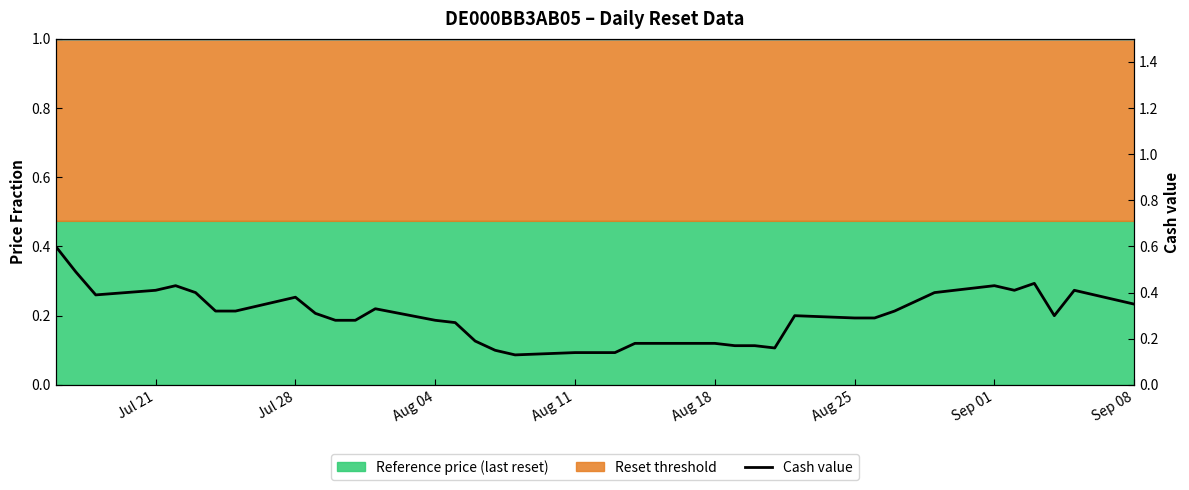

What is the sum of all values?

11.5